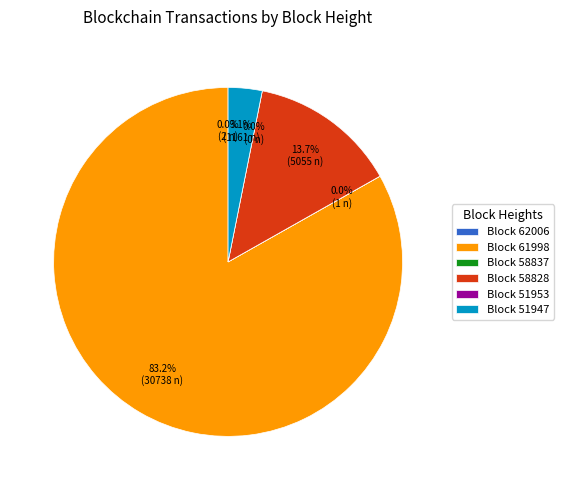

What percentage is the 58828 slice, to the nearest percent?

14%